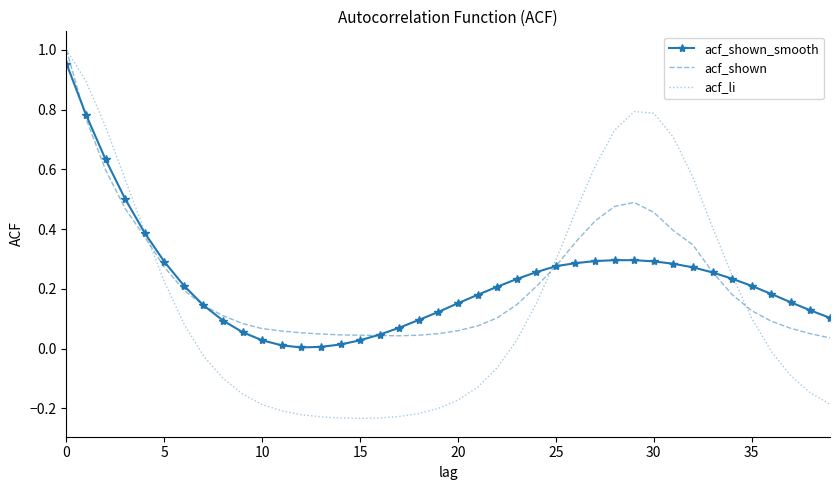

Which series ends up on top after the final intersection of acf_shown_smooth and acf_shown?

acf_shown_smooth